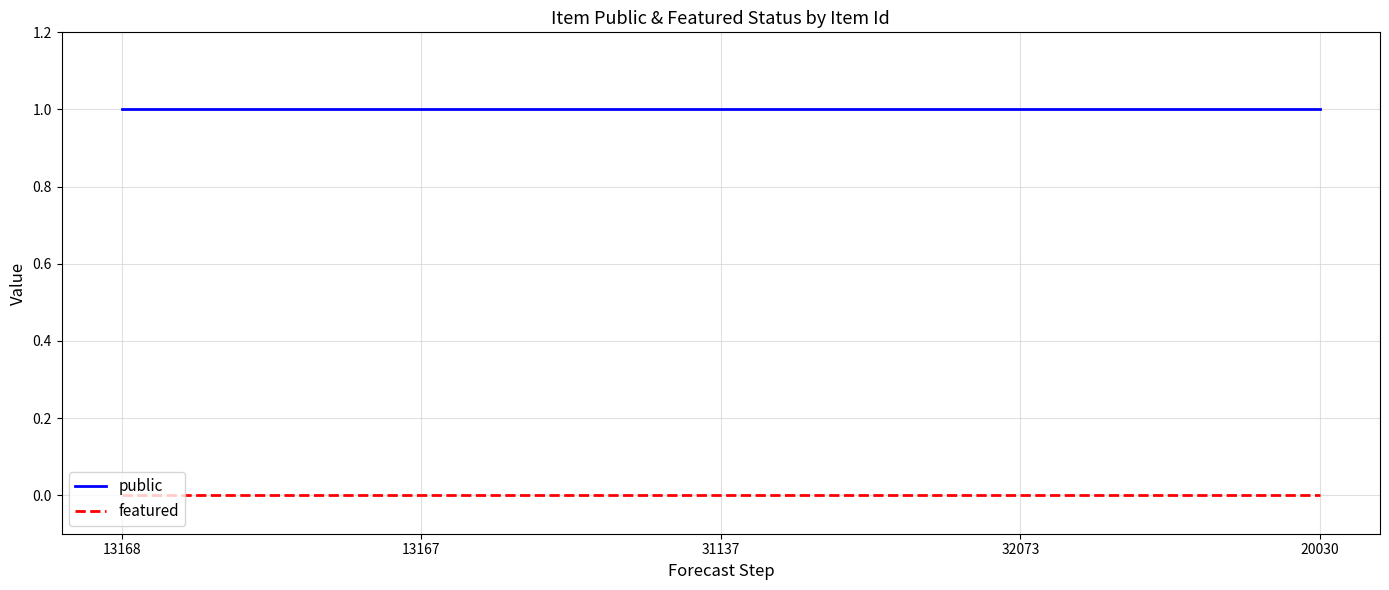

Rank the series by their maximum value, from highest to lowest.

public, featured